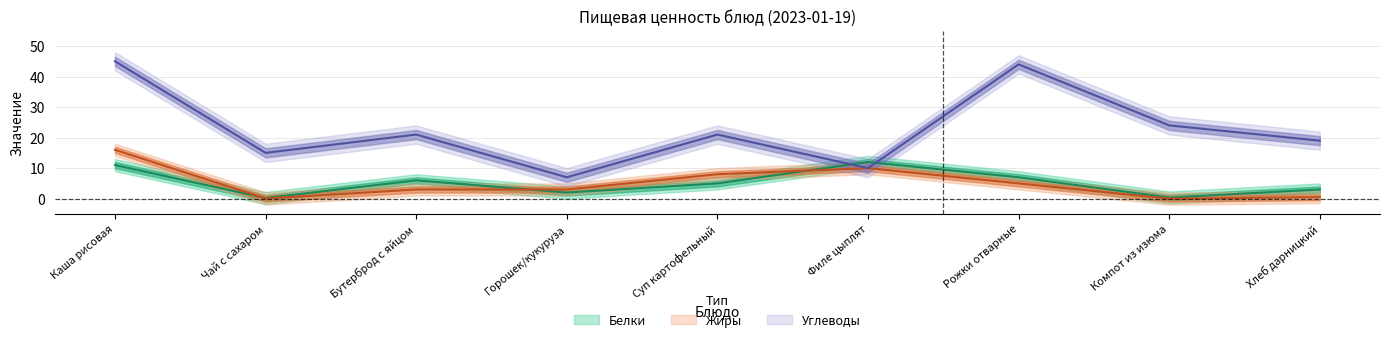

What is the difference between the maximum and second lowest values in the Жиры series?

15.9